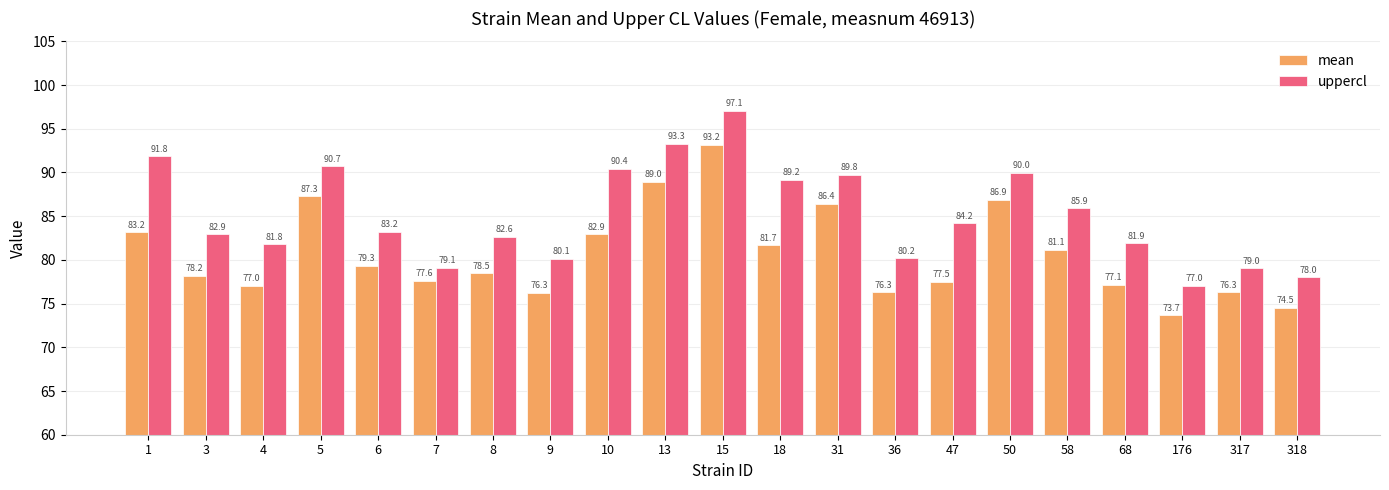

How many values in the mean series are below 78?

9